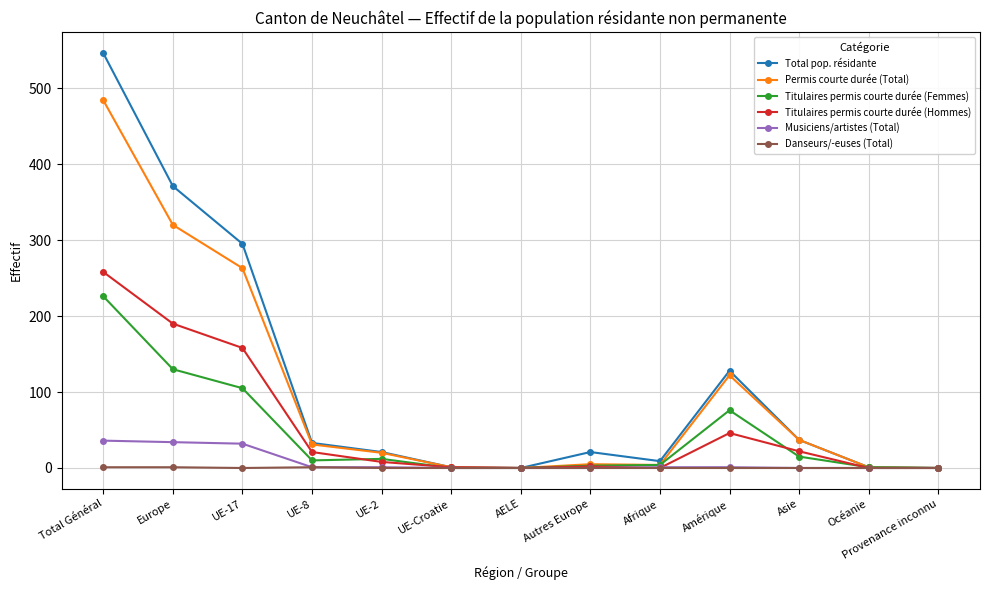

Count the number of data series in this chart.

6